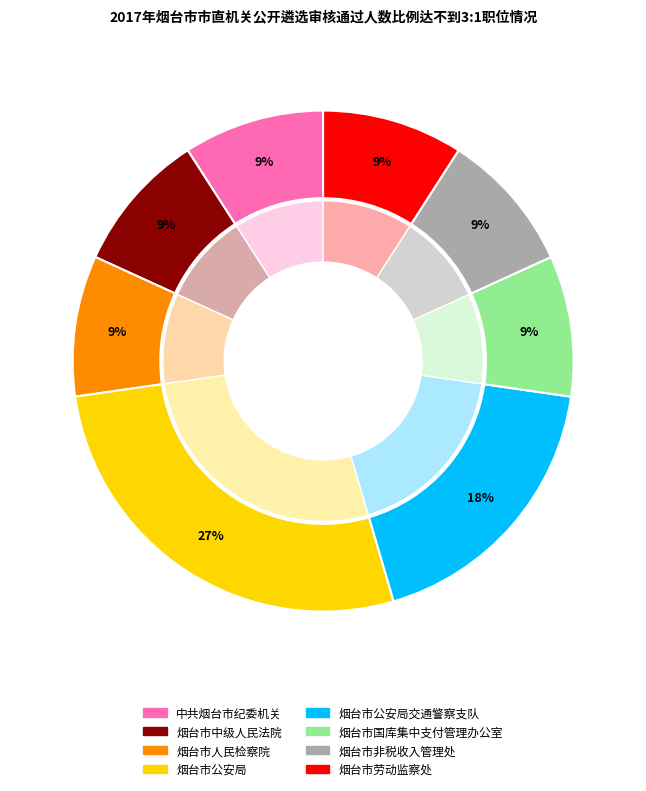

What is the ratio of the value at 烟台市非税收入管理处 to the value at 烟台市人民检察院?

1.0